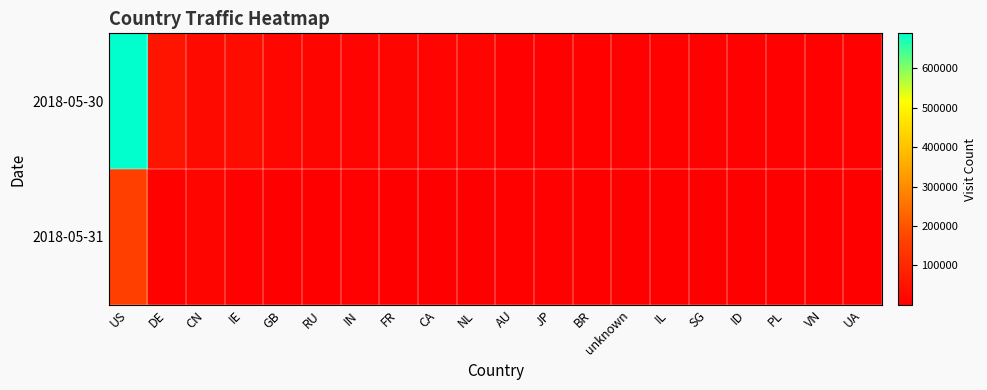

Rank the series by their average value, from highest to lowest.

2018-05-30, 2018-05-31